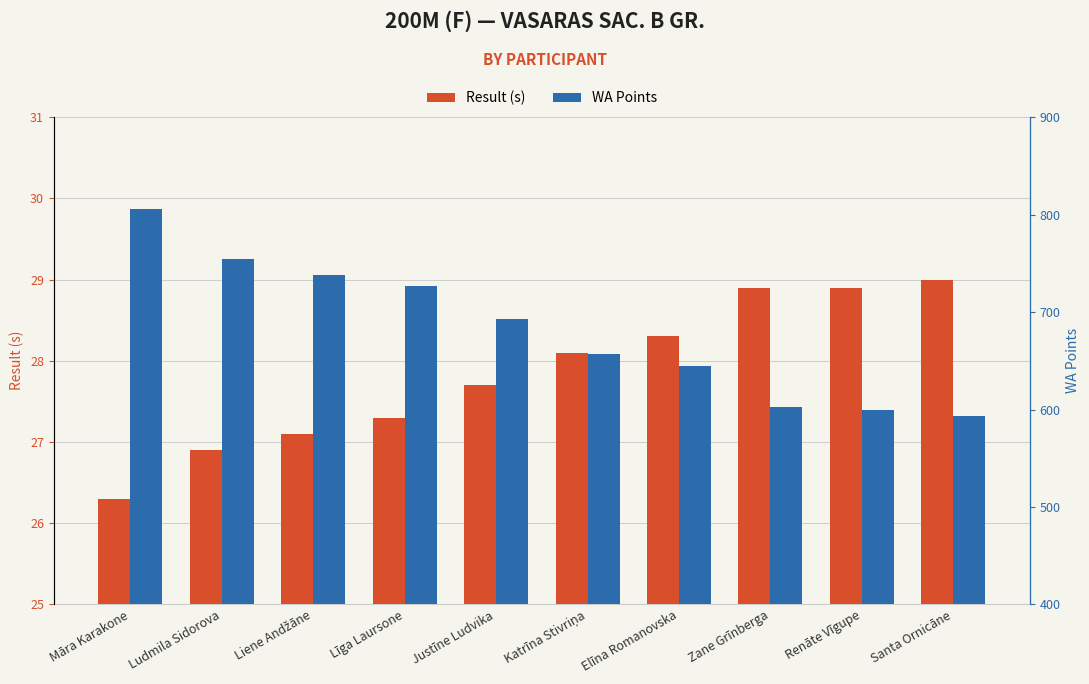

What is the label of the 10th bar from the left?

Santa Ornicāne